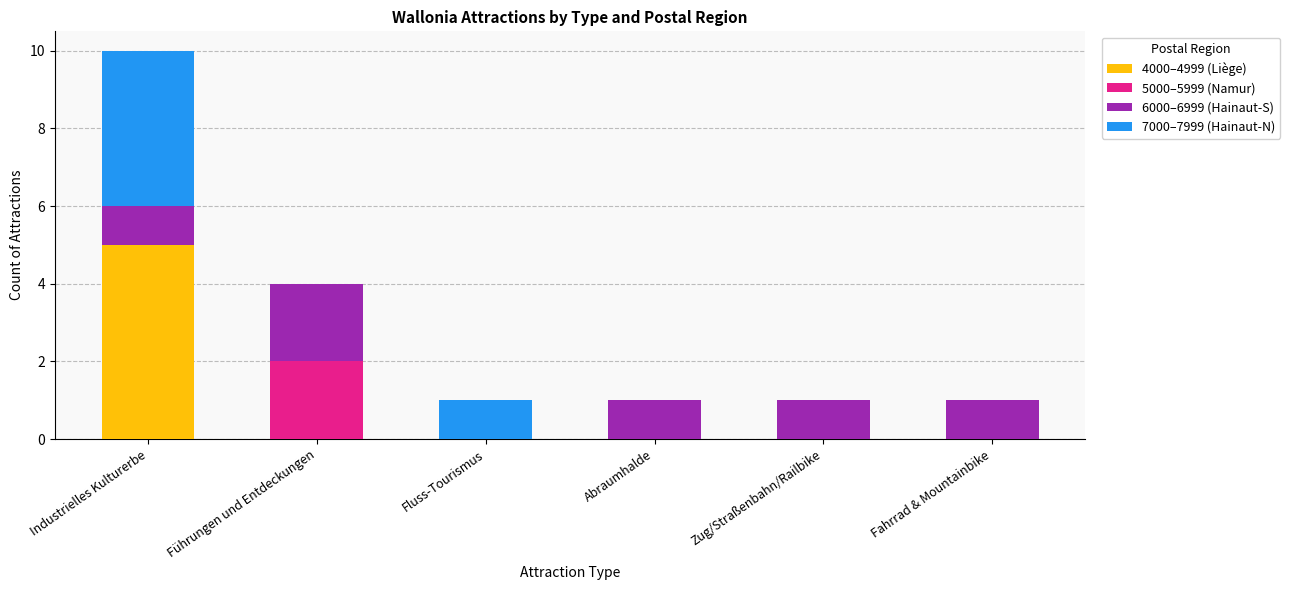

The value of 4000–4999 (Liège) at Führungen und Entdeckungen is 3. True or false?

False